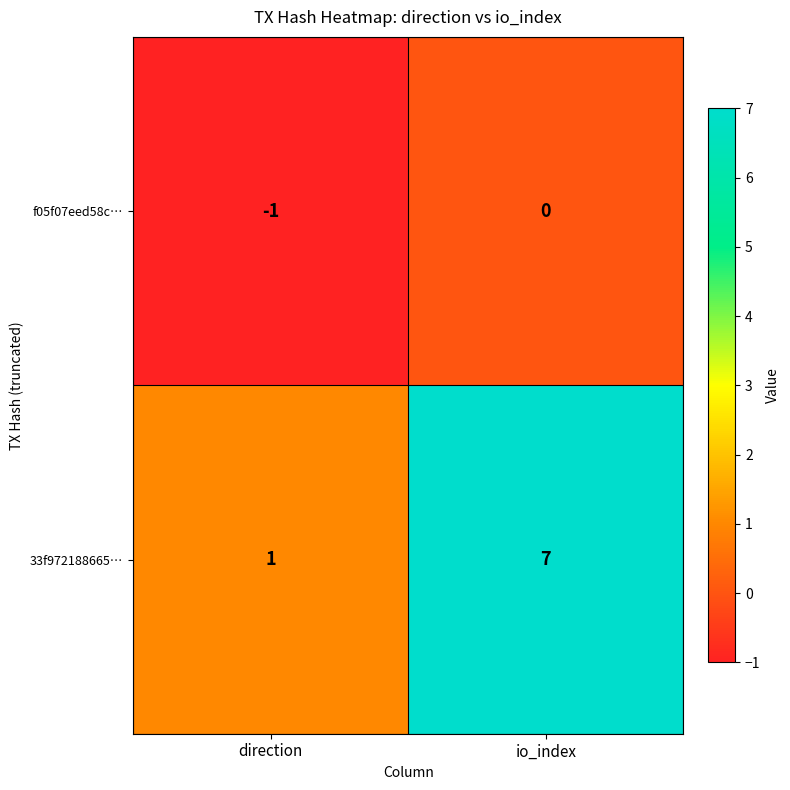

What is the sum of the 33f972188665… values at direction and io_index?

8